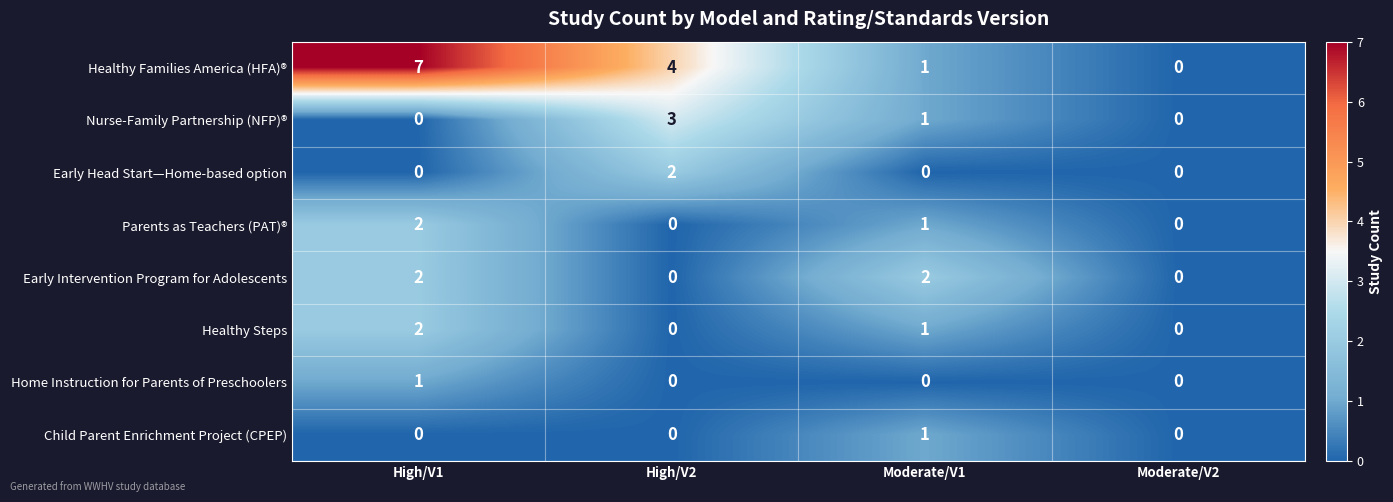

Which series changed the most between High/V1 and Moderate/V1?

Healthy Families America (HFA)®